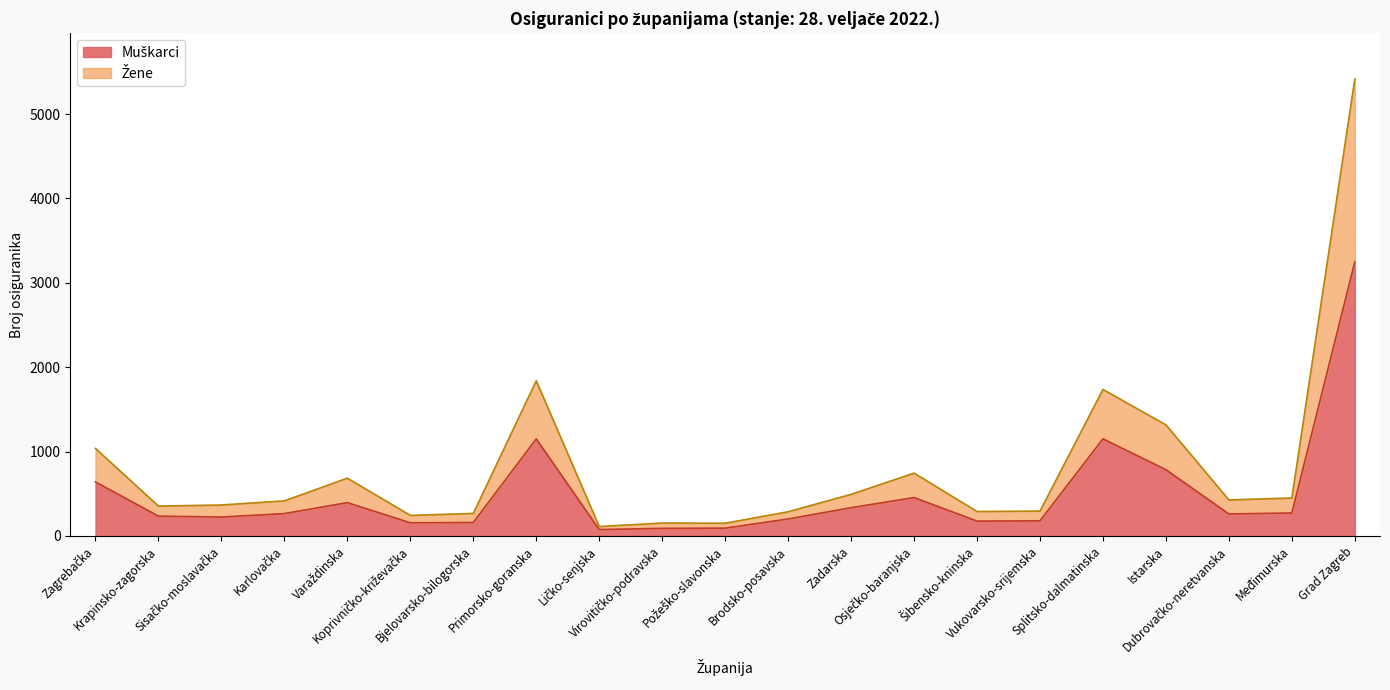

Which has a higher value, Ličko-senjska or Bjelovarsko-bilogorska?

Bjelovarsko-bilogorska